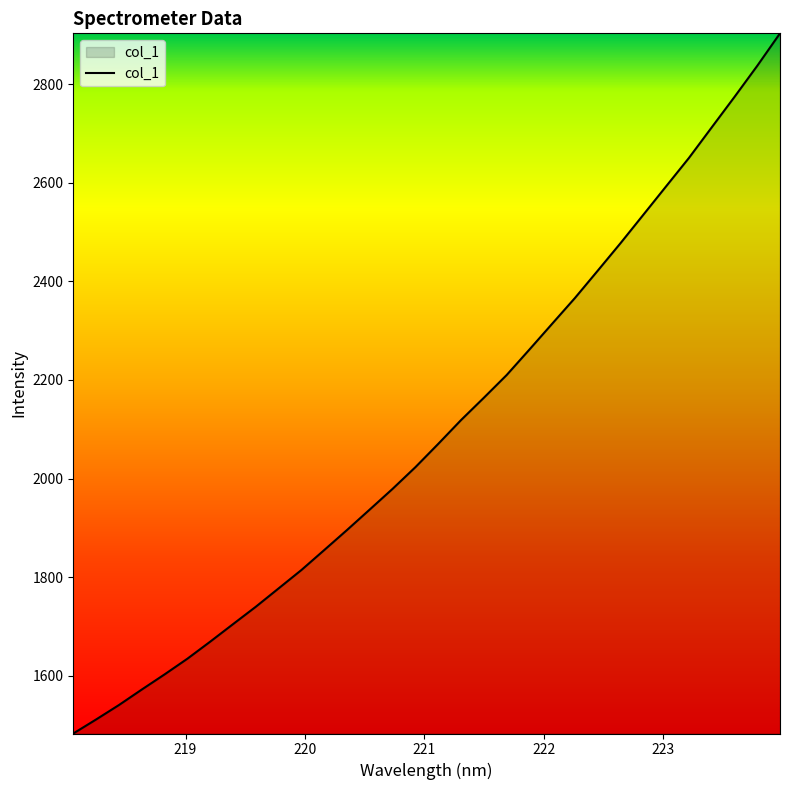

How many lines are shown in the chart?

1